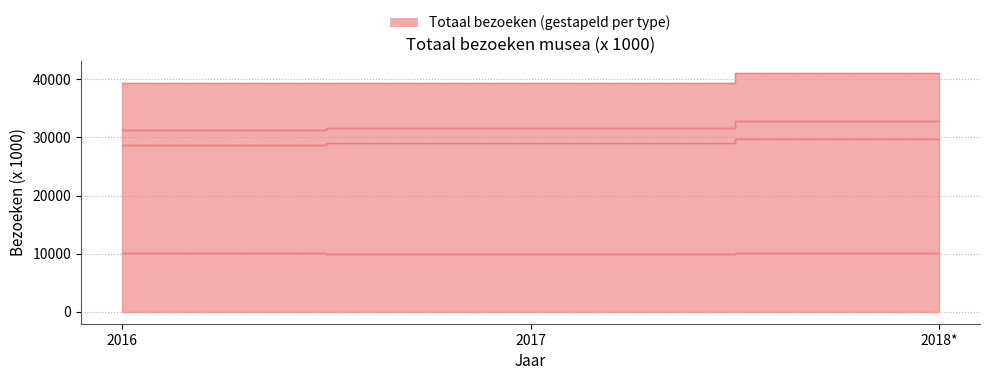

The value of Niet geregistreerd at 2018* is 32753. True or false?

True